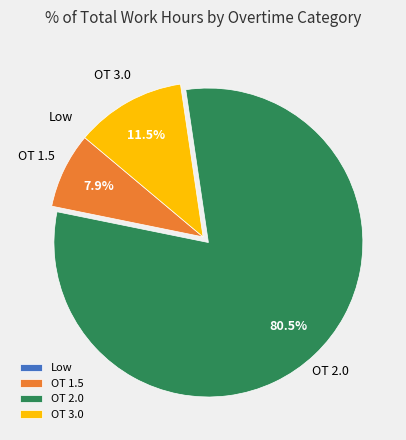

The OT 2.0 slice represents 91% of the pie. True or false?

False